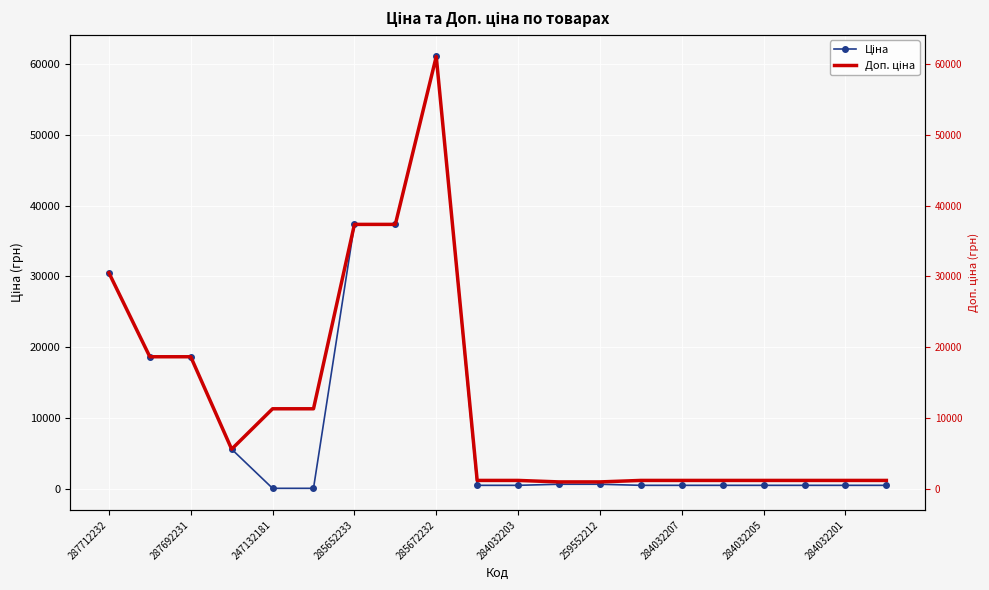

True or false: Ціна and Доп. ціна intersect in this chart.

False